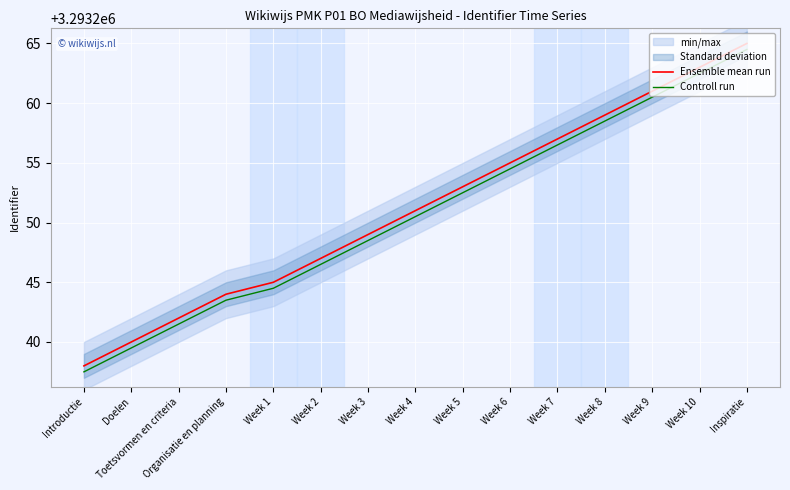

True or false: Controll run has more than 0 points higher than both neighbors.

False